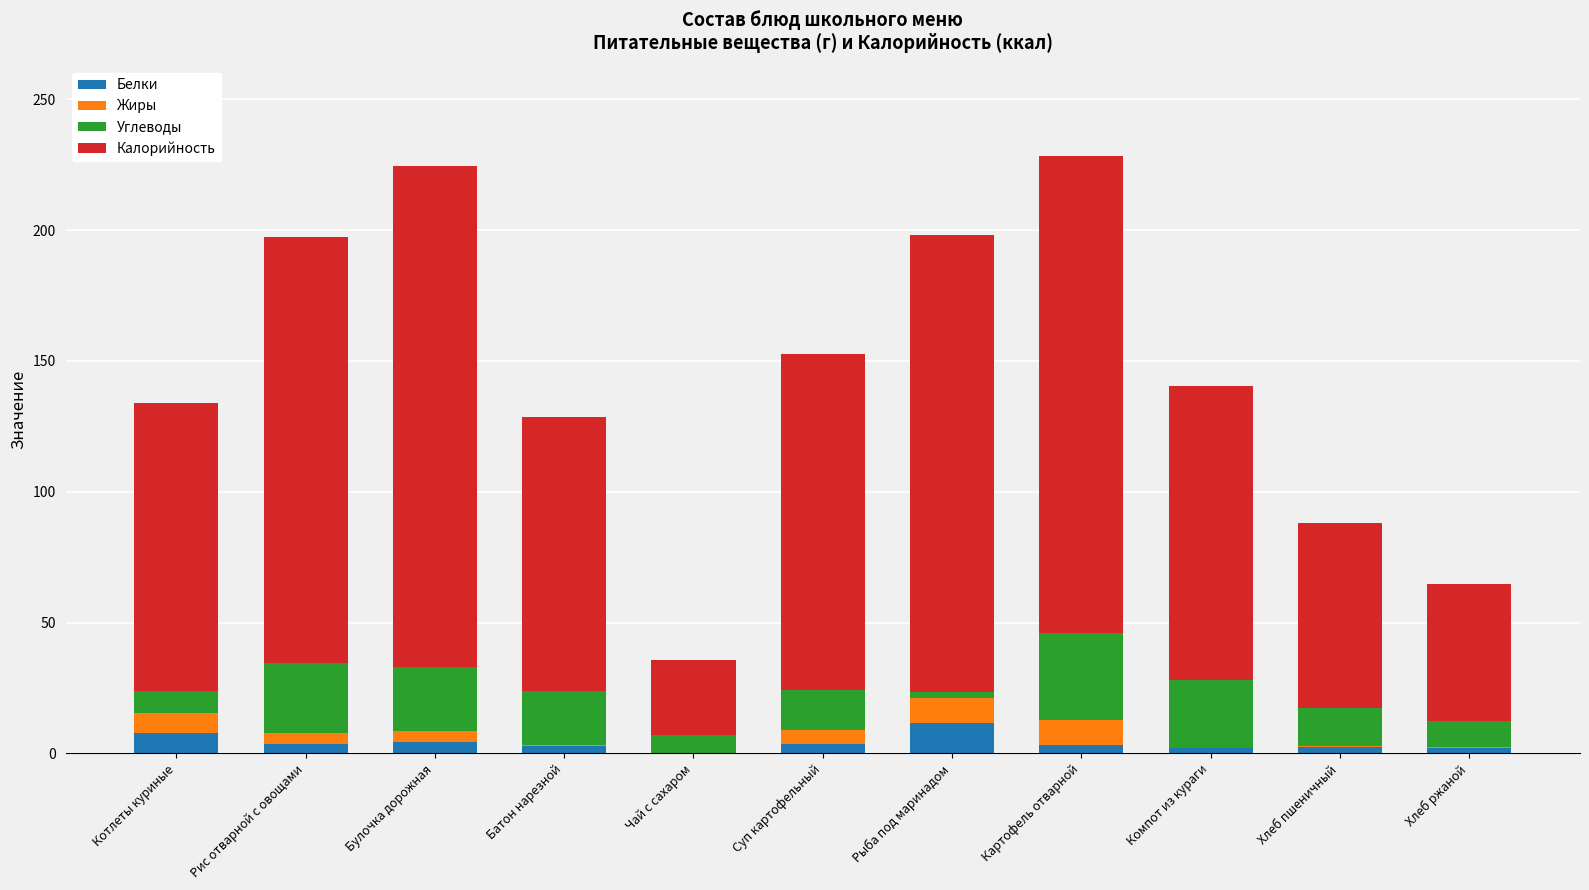

True or false: Белки has a value of 7.8 at Котлеты куриные.

True